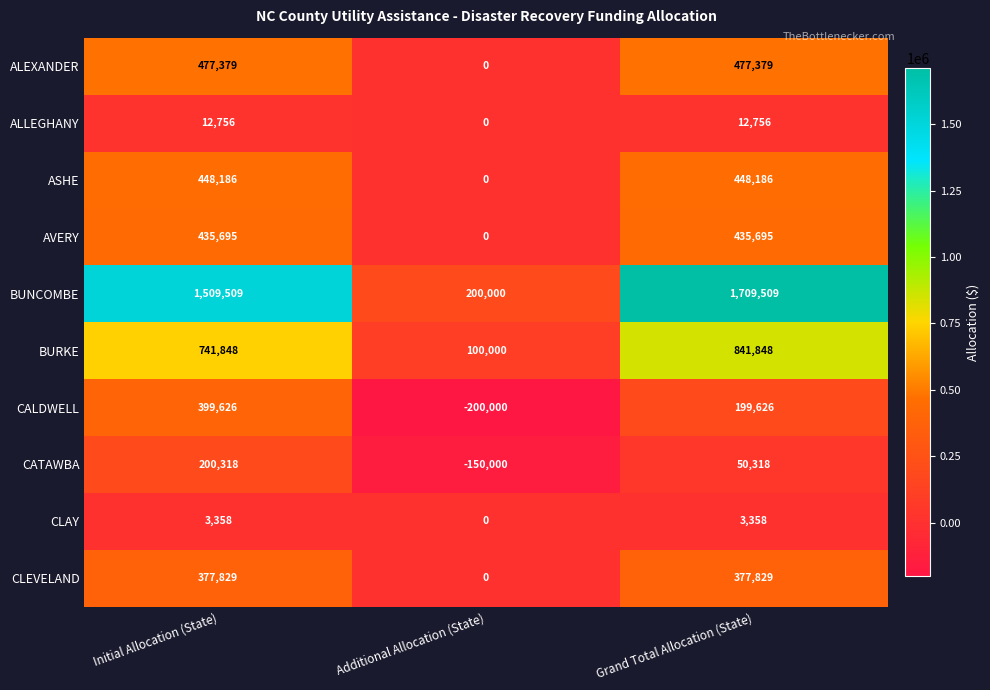

Is it true that ALLEGHANY equals 22536 at Initial Allocation (State)?

False